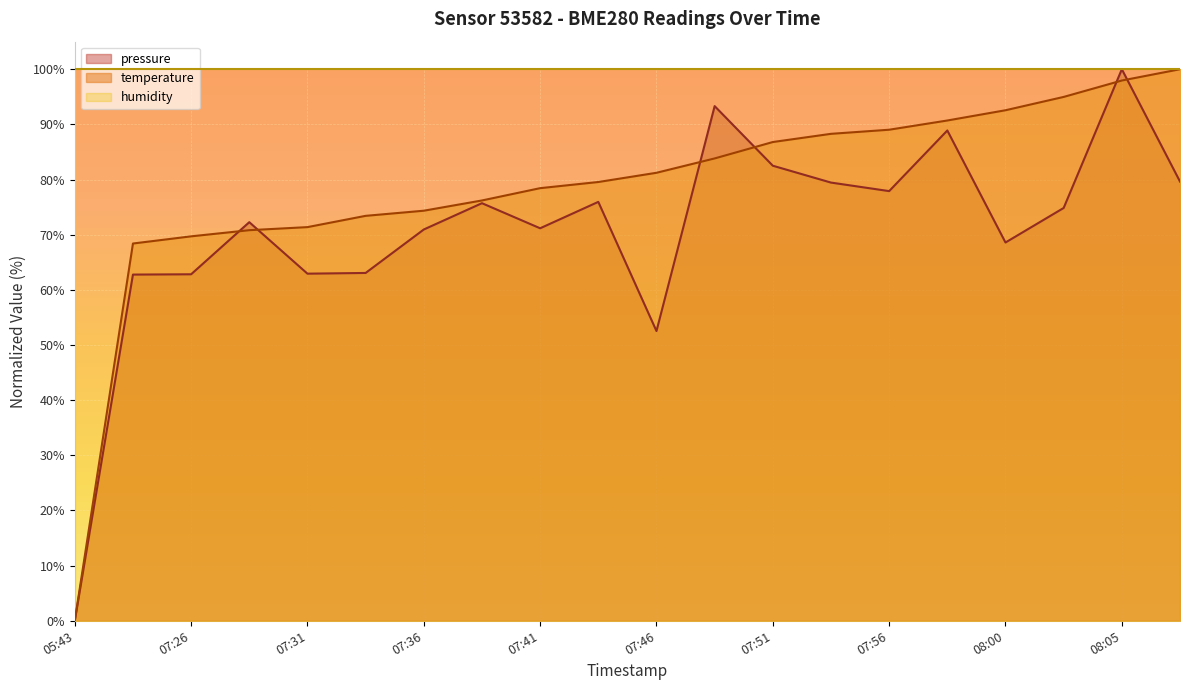

Is the value of pressure at 07:43 greater than the value of temperature at 07:36?

Yes